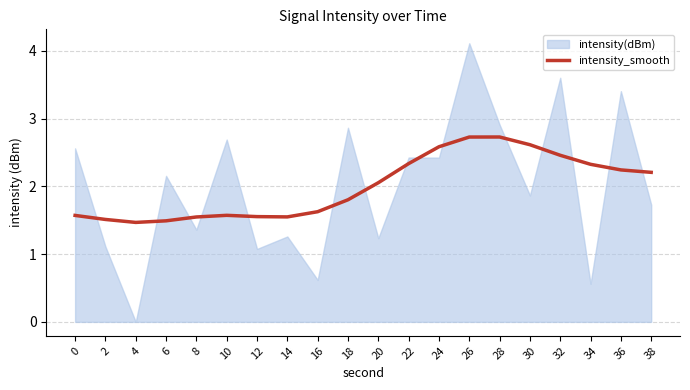

The chart shows a value of 0.7 at 10. True or false?

False